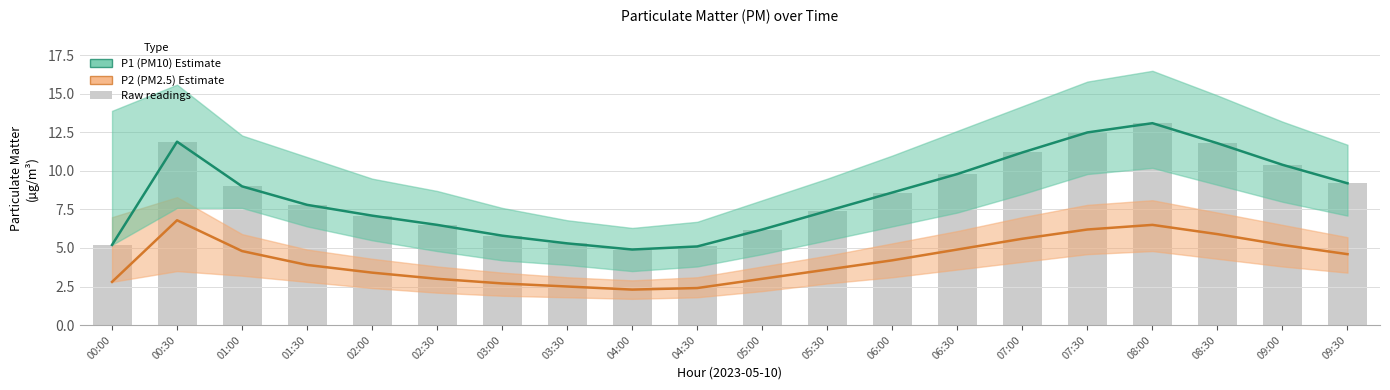

At which label is Raw P1 readings closest to 9?

01:00